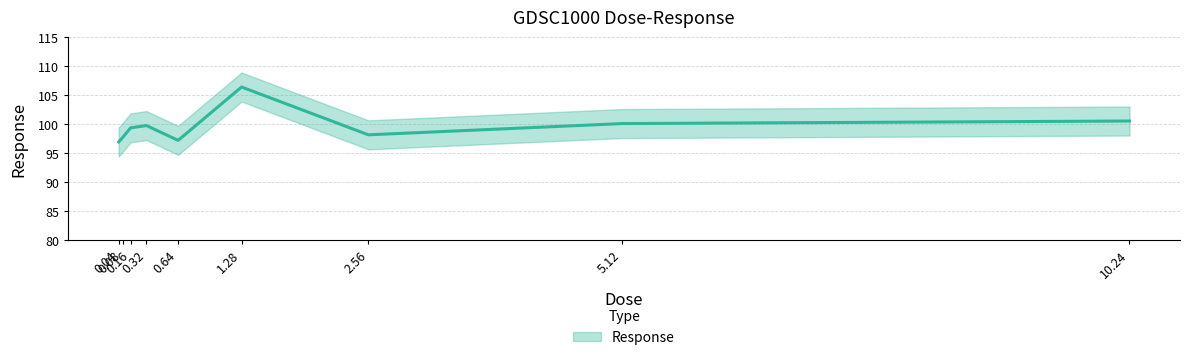

The chart shows a value of 100.1 at 5.12. True or false?

True